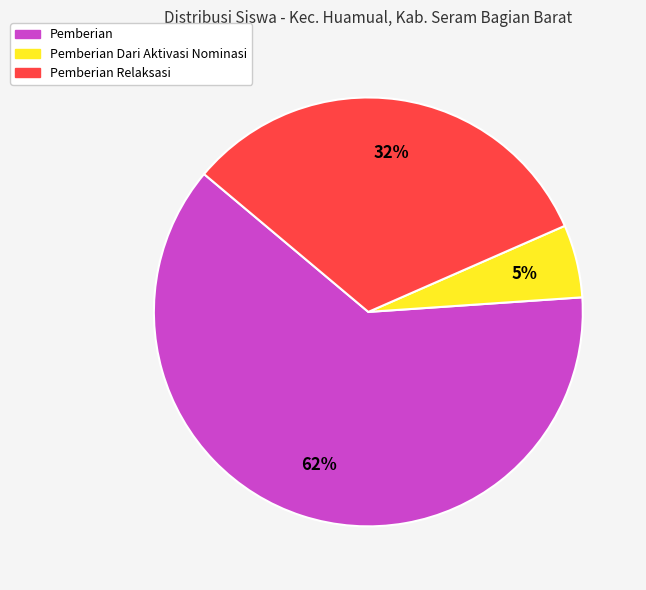

To the nearest percent, what is the average slice percentage?

33%